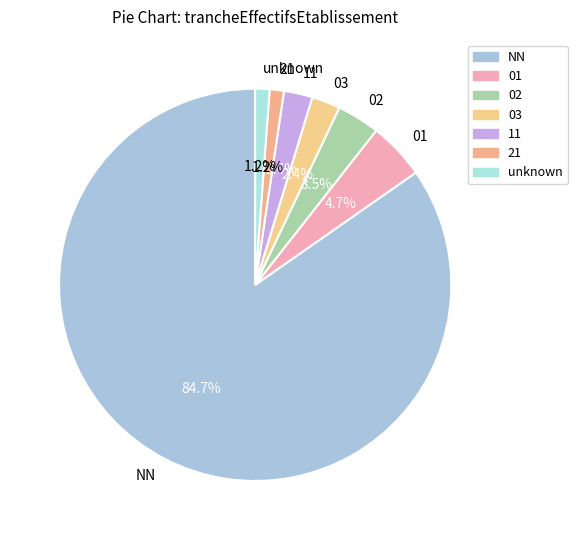

Between unknown and 03, which is larger?

03